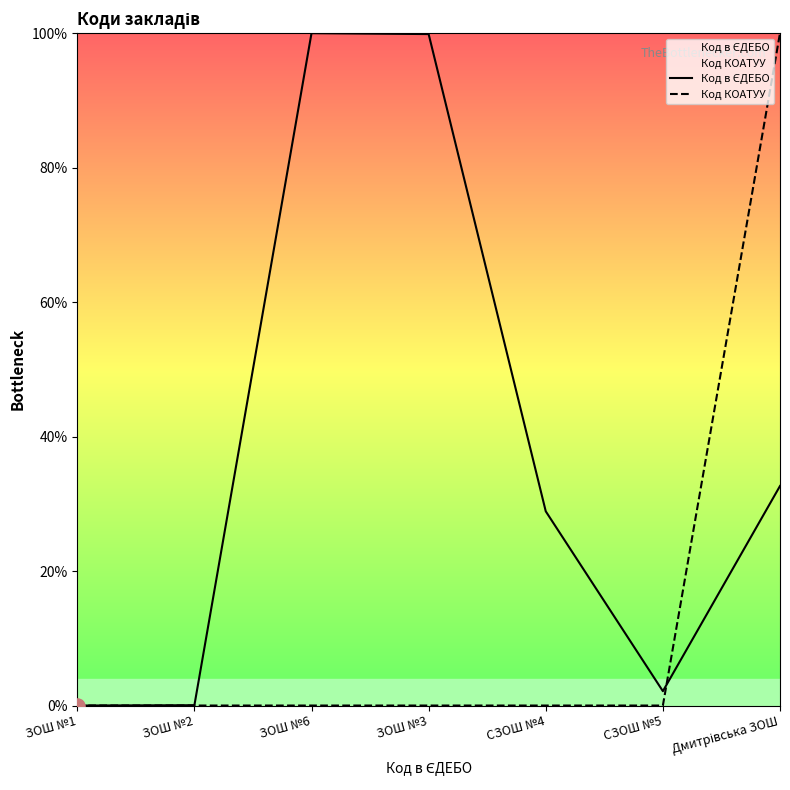

What are all the series names shown in the legend?

Код в ЄДЕБО, Код КОАТУУ